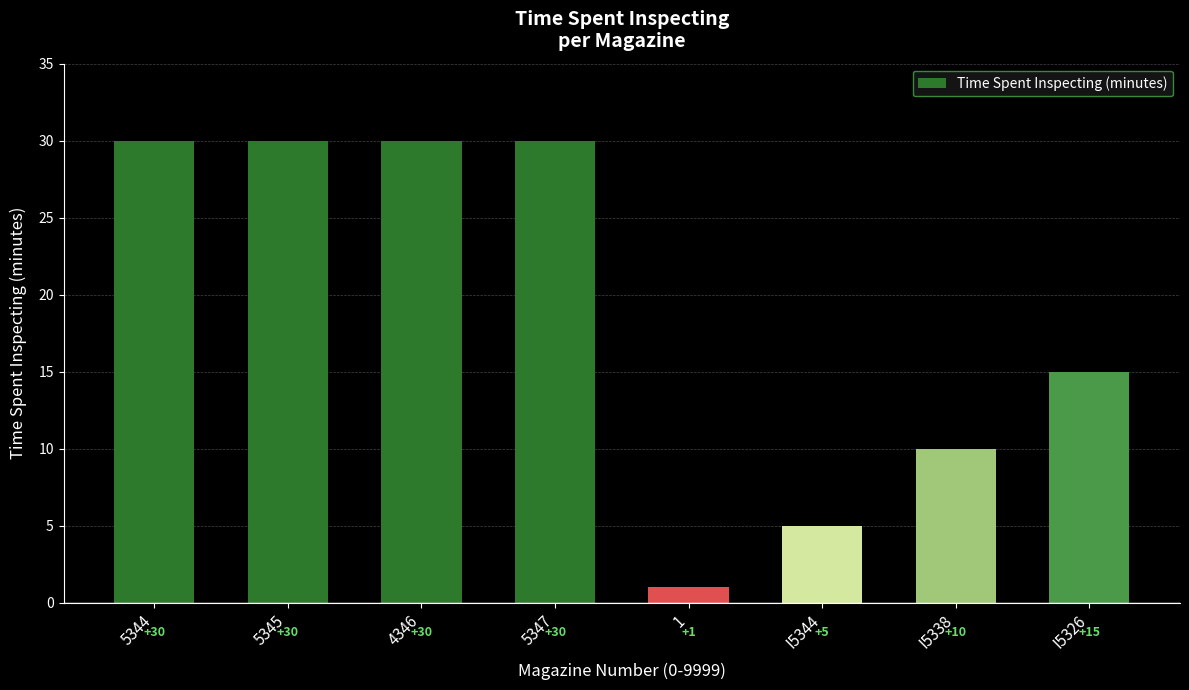

Is it true that the value at 5344 is 30?

True